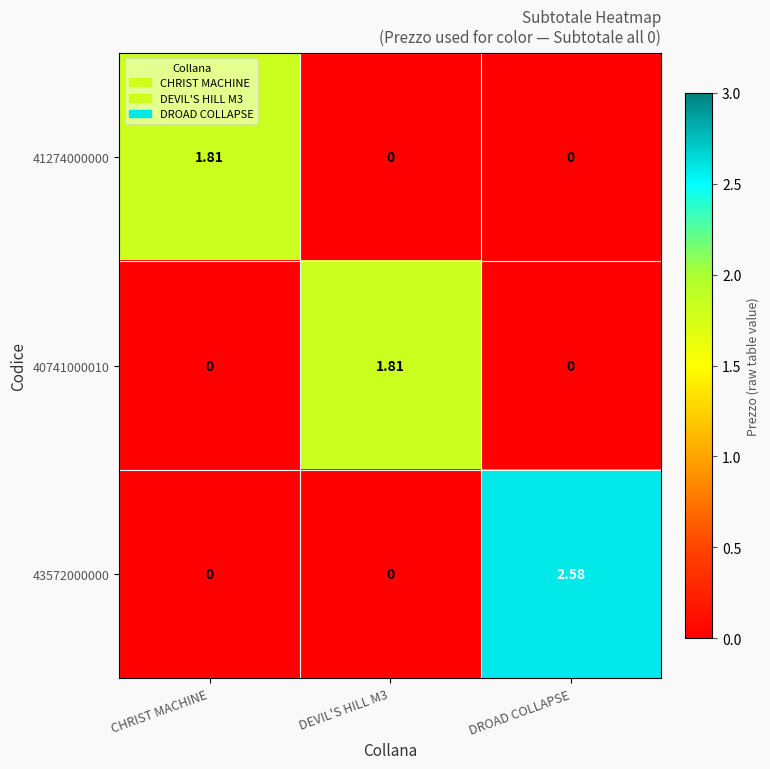

Which series has the largest range (max minus min)?

43572000000